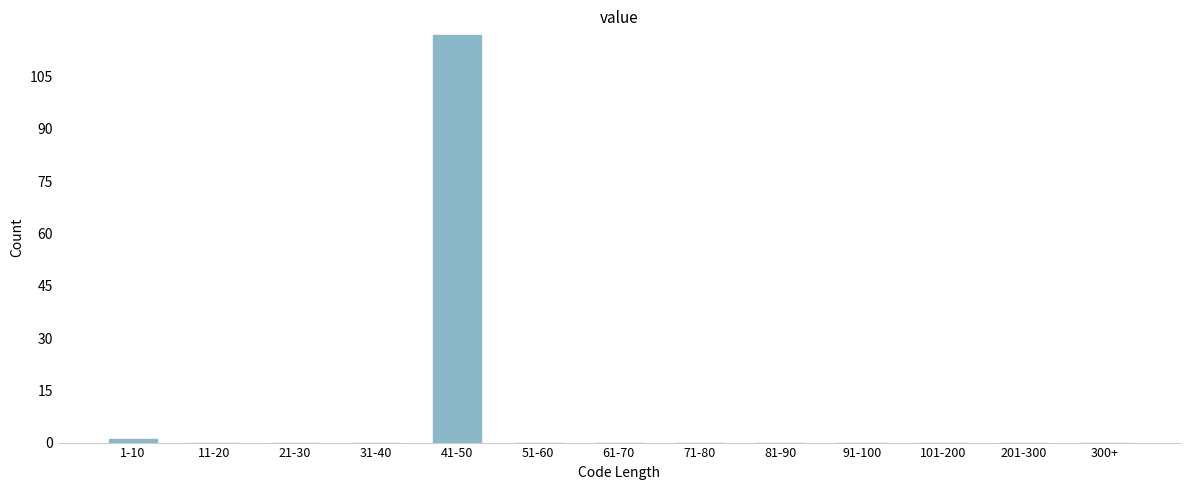

Reading left to right, list all the values displayed in this chart.

1-10=1	11-20=0	21-30=0	31-40=0	41-50=117	51-60=0	61-70=0	71-80=0	81-90=0	91-100=0	101-200=0	201-300=0	300+=0